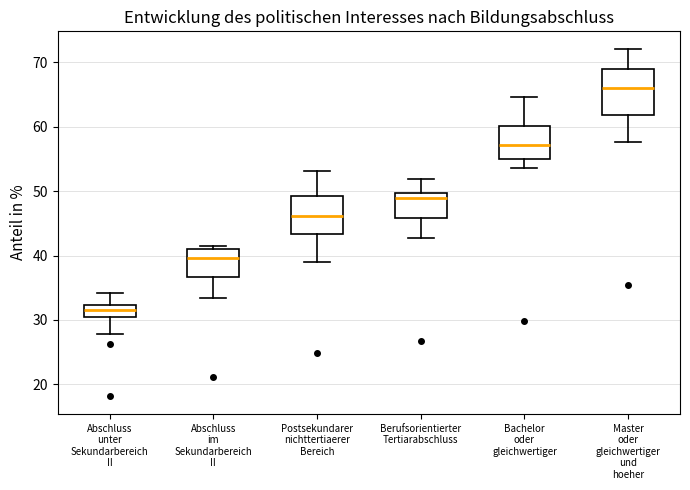

Reading left to right, transcribe this box plot: for each box, give where its median line is, the range the box spans, and where its two whiskers end, as read against the y-axis. The values are not printed on the chart, so give them approximately, as read against the axis.

Abschluss unter Sekundarbereich II: median 31, box 30 to 32, whiskers 28 to 34
Abschluss im Sekundarbereich II: median 40, box 37 to 41, whiskers 33 to 42
Postsekundarer nichttertiaerer Bereich: median 46, box 43 to 49, whiskers 39 to 53
Berufsorientierter Tertiarabschluss: median 49, box 46 to 50, whiskers 43 to 52
Bachelor oder gleichwertiger: median 57, box 55 to 60, whiskers 54 to 65
Master oder gleichwertiger und hoeher: median 66, box 62 to 69, whiskers 58 to 72